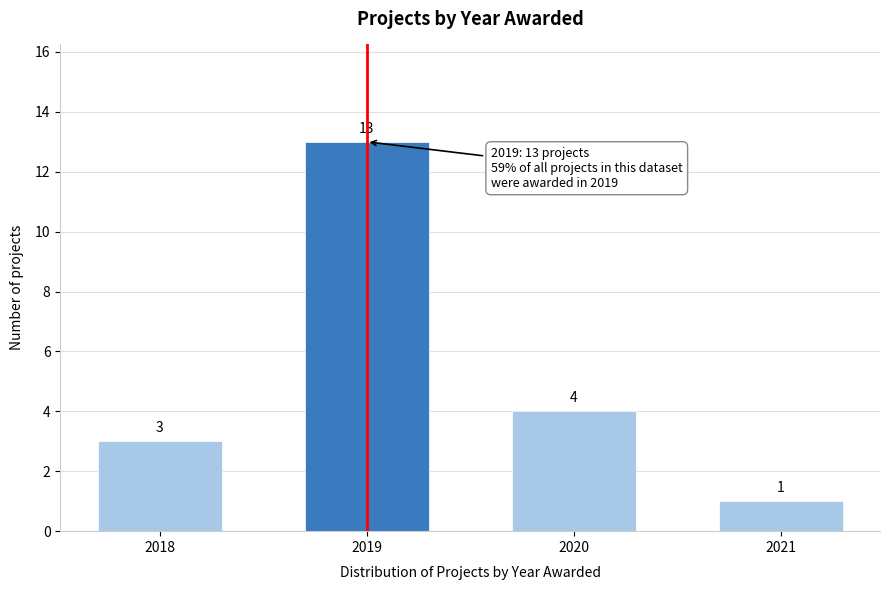

Reading left to right, transcribe all the data shown in this chart.

3	13	4	1